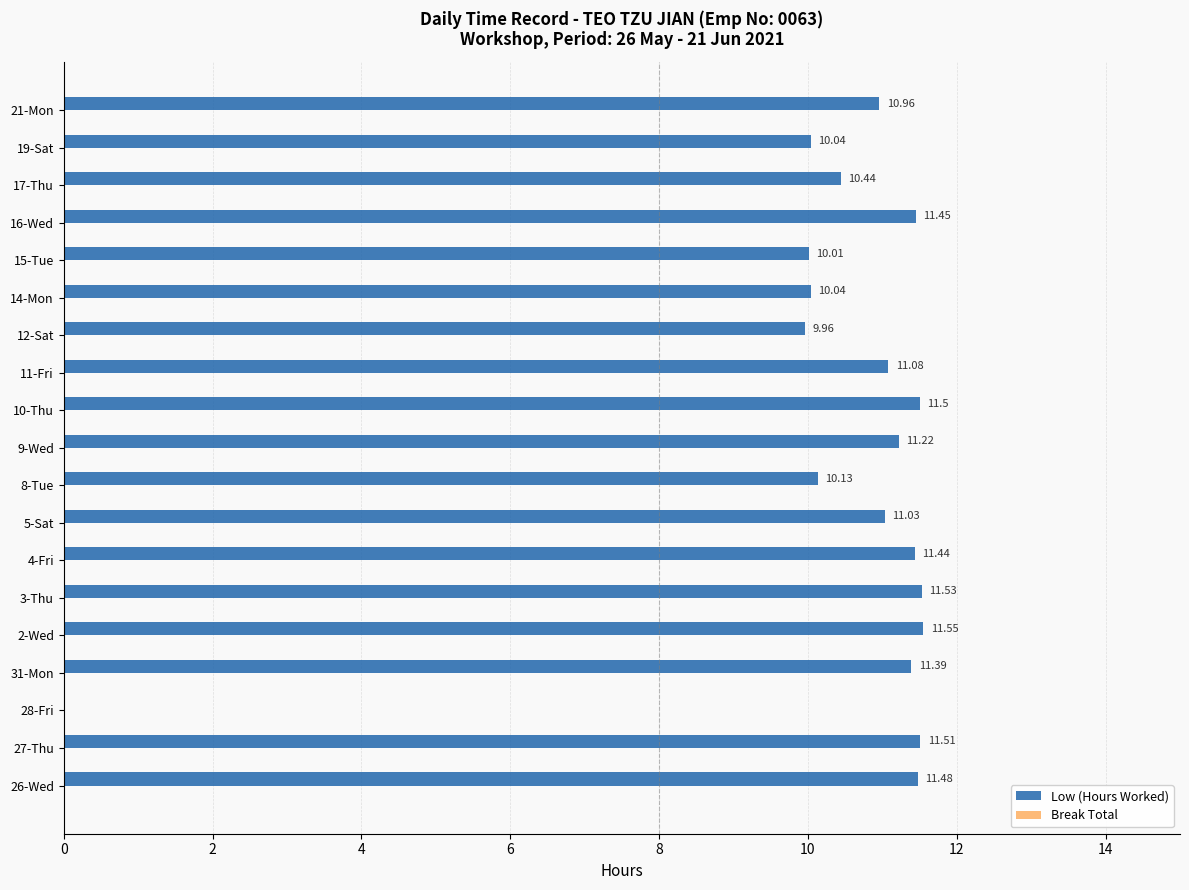

What is the ratio of the value at 17-Thu to the value at 12-Sat?

1.0